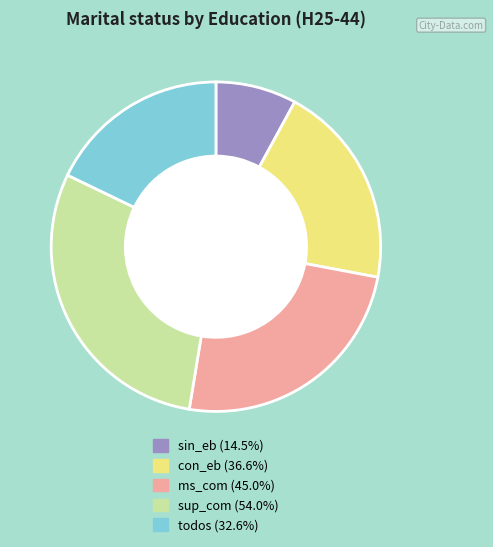

Combined, do ms_com and sup_com account for over 50%?

Yes